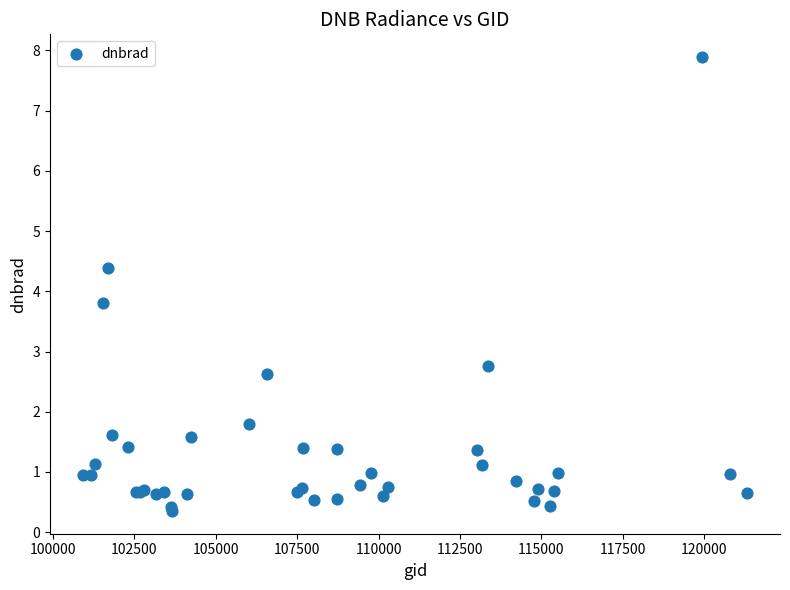

What Y value in the scatter plot is closest to 4?

3.8